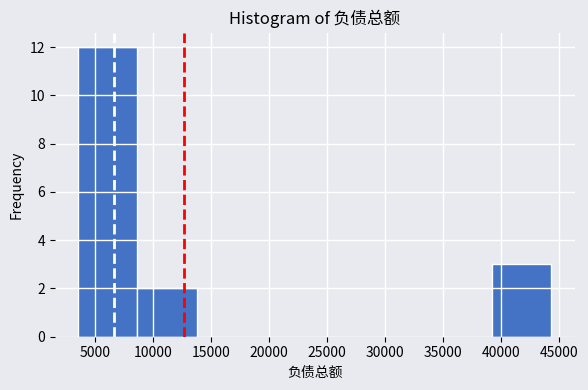

Reading left to right, transcribe this chart: for each bar, give the range it covers on the x-axis and its height. Neither the bar edges nor the heights are printed on the chart, so give them approximately, as read against the axes.

3500 to 8500: 12
8500 to 14000: 2
14000 to 19000: 0
19000 to 24000: 0
24000 to 29000: 0
29000 to 34000: 0
34000 to 39000: 0
39000 to 44500: 3